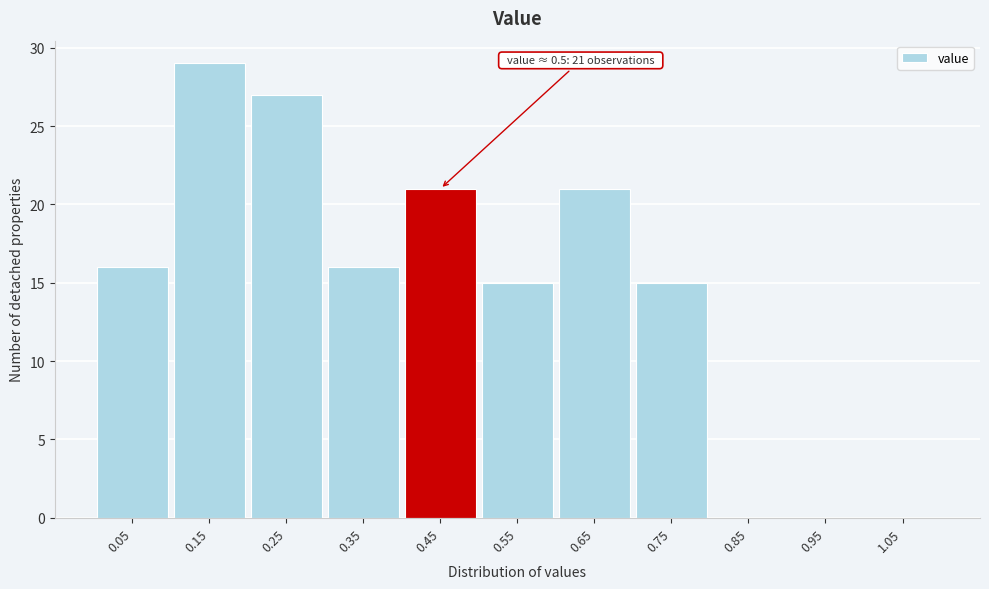

Reading right to left, what are all the values shown in this chart?

1.05=0	0.95=0	0.85=0	0.75=15	0.65=21	0.55=15	0.45=21	0.35=16	0.25=27	0.15=29	0.05=16